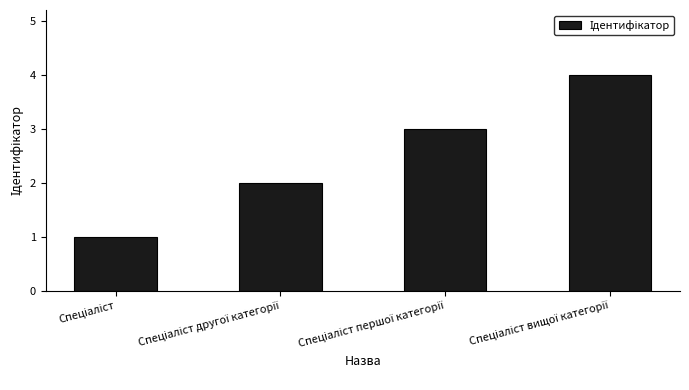

What is the difference between the maximum and minimum values?

3